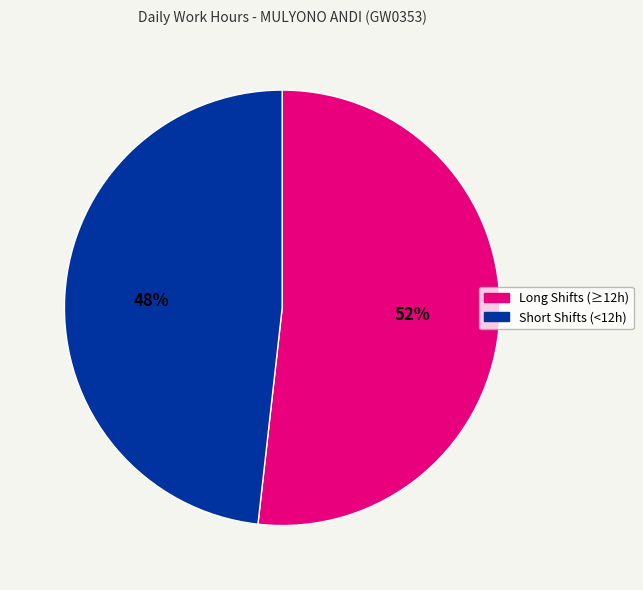

To the nearest percent, what is the difference between the largest and smallest slice percentages?

4%